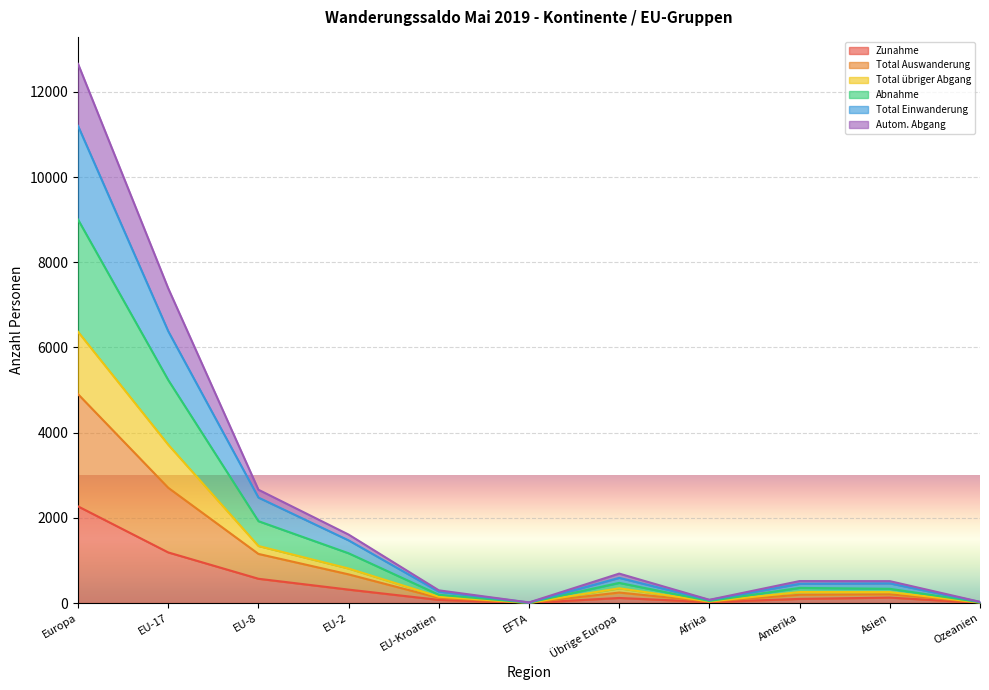

What are all the series names shown in the legend?

Zunahme, Total Auswanderung, Total übriger Abgang, Abnahme, Total Einwanderung, Autom. Abgang